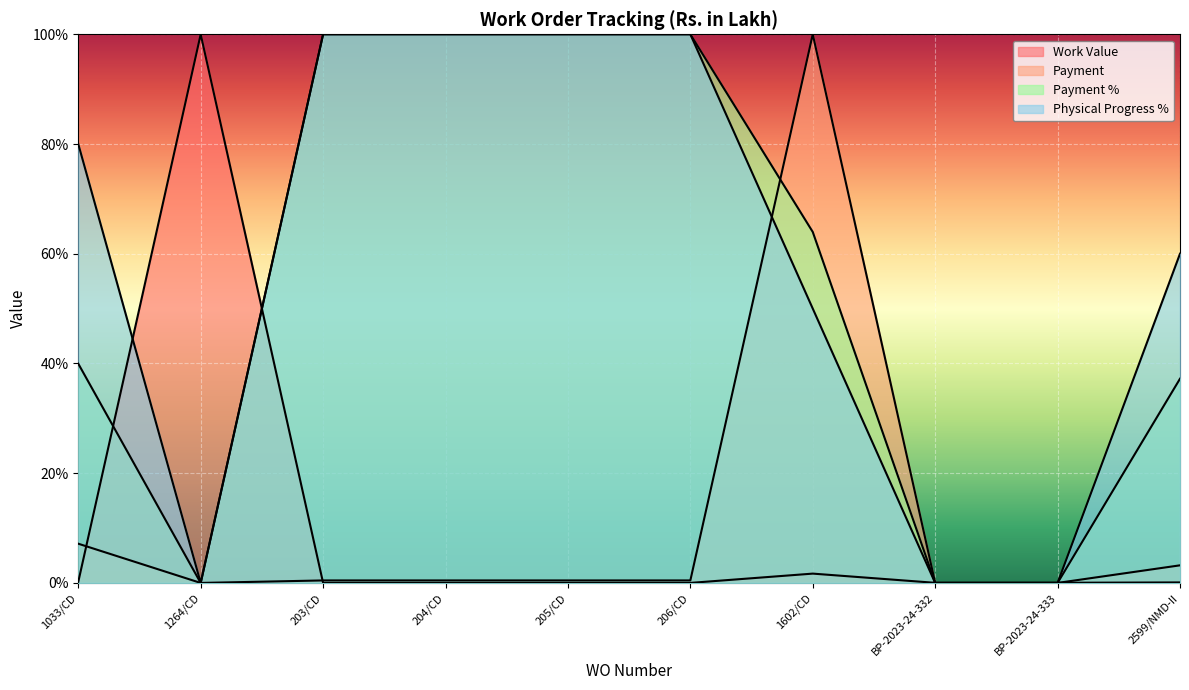

What are all the series names shown in the legend?

Work Value, Payment, Payment %, Physical Progress %